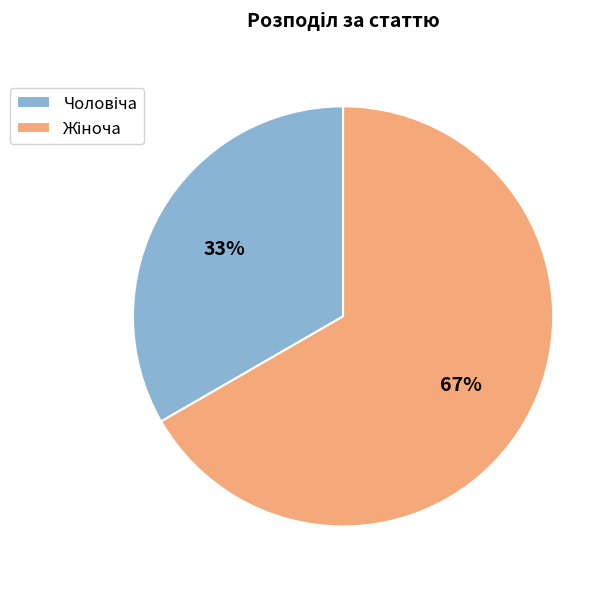

To the nearest percent, what is the average slice percentage?

50%